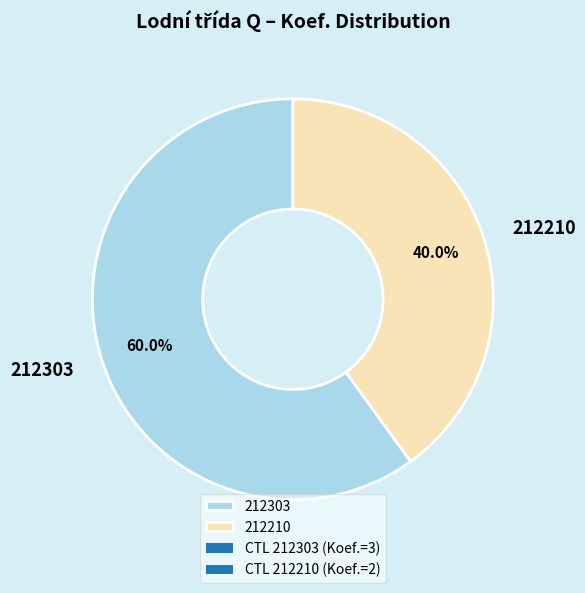

What portion of the pie excludes 212210?

60.0%